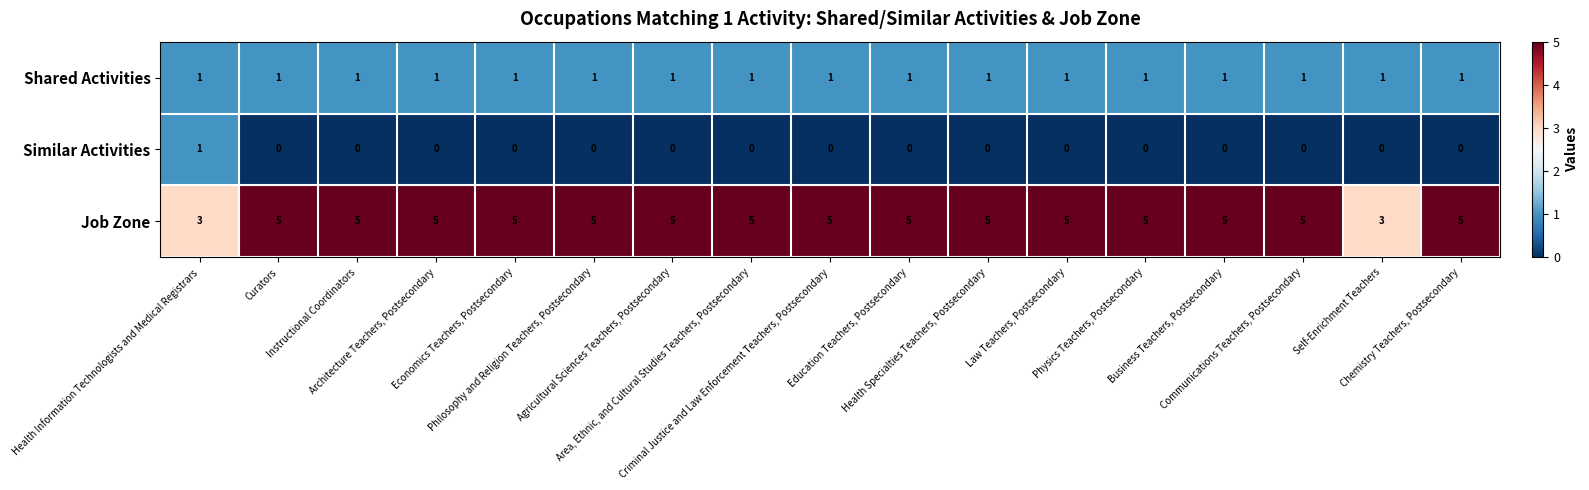

Rank the series by their average value, from highest to lowest.

Job Zone, Shared Activities, Similar Activities